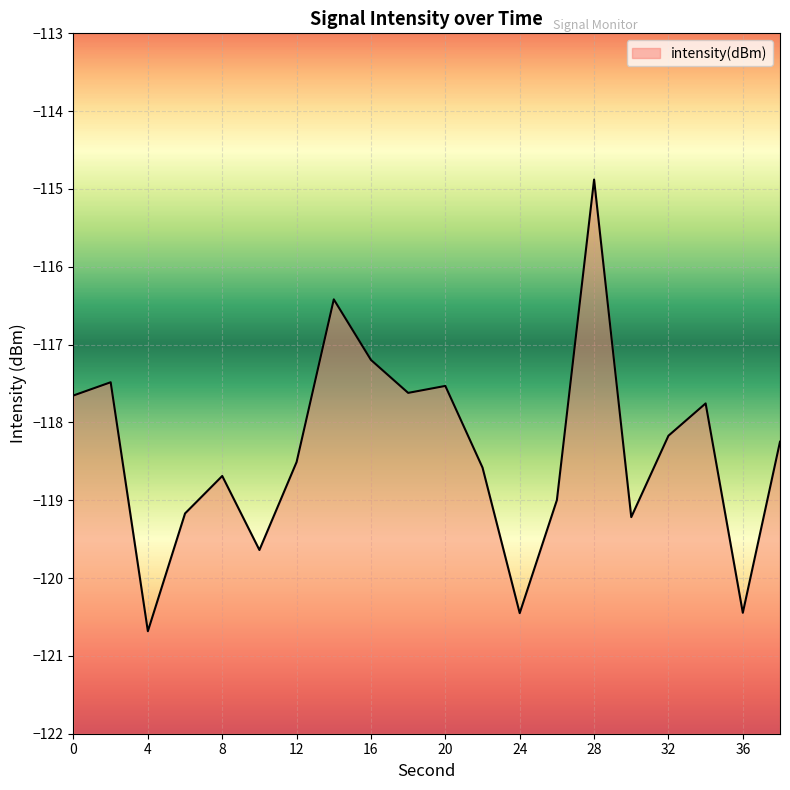

Does the chart display data point markers on the line(s)?

No